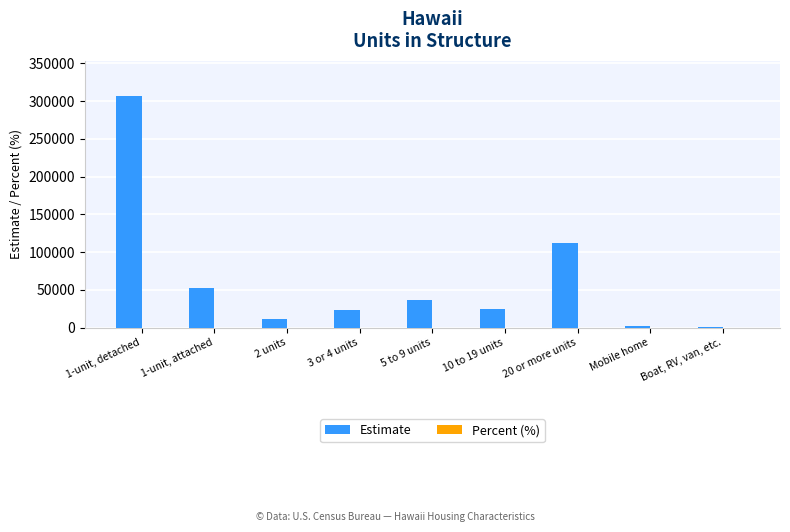

Count the number of categories in the chart.

9